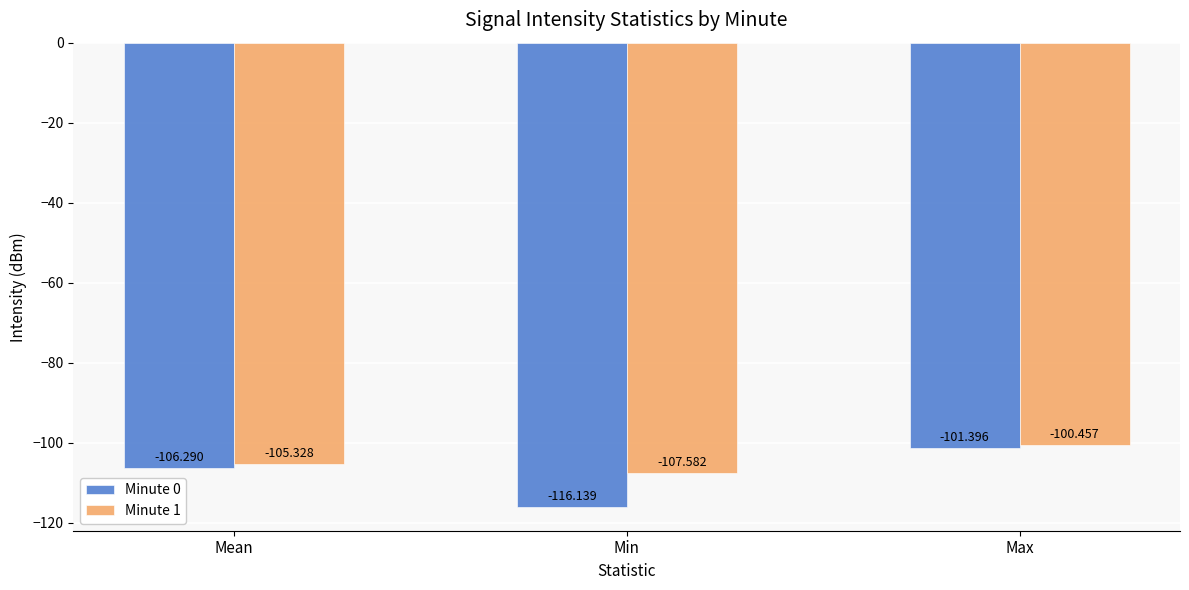

What is the greatest value displayed?

-100.5